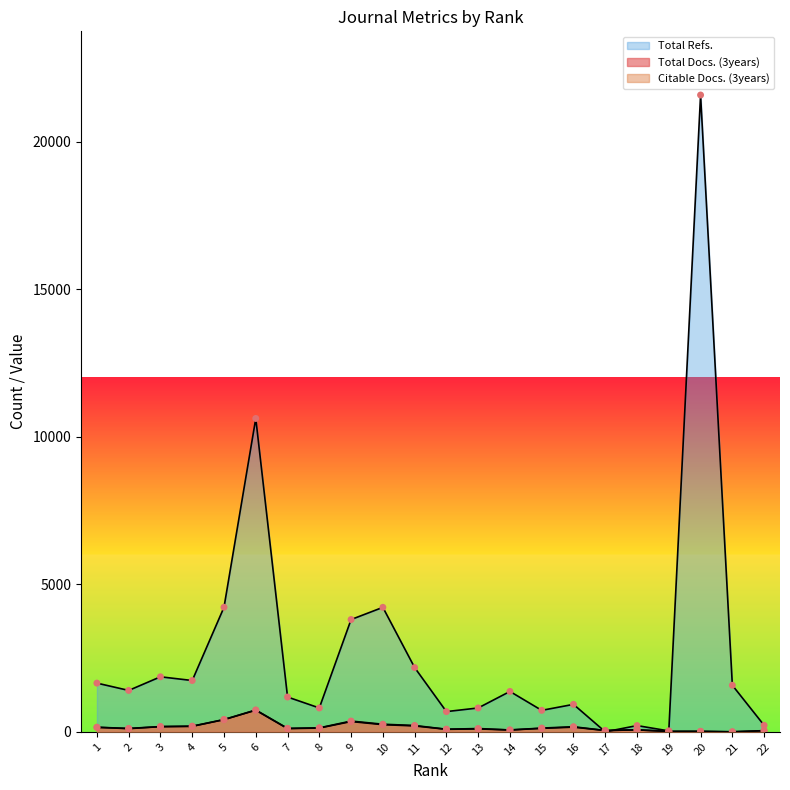

What are all the series names shown in the legend?

Total Docs. (3years), Citable Docs. (3years), Total Refs.